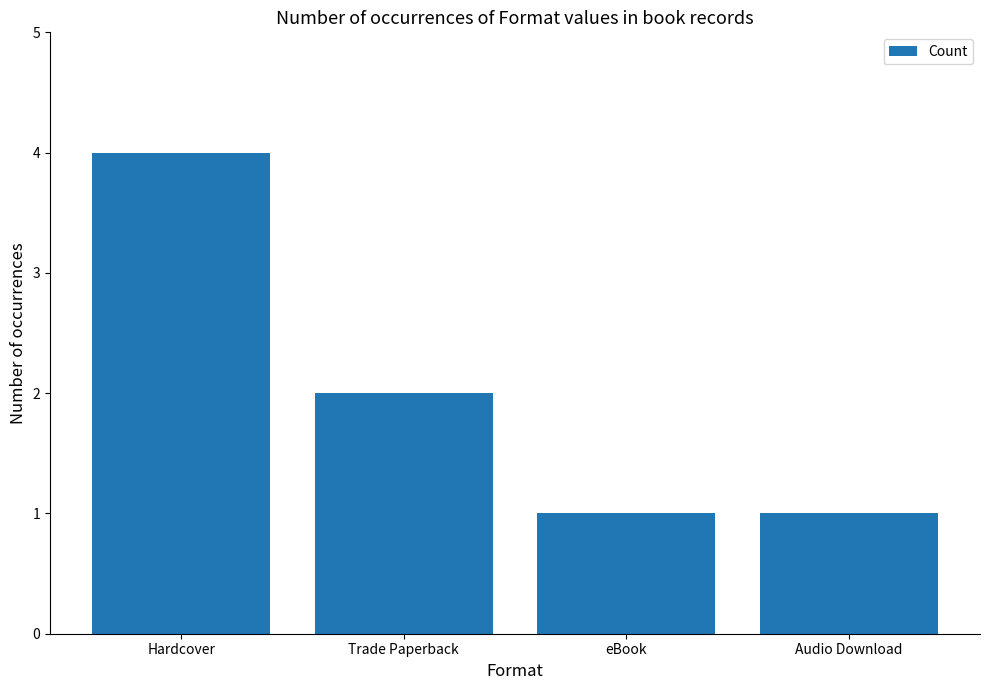

Which label corresponds to the largest value in the chart?

Hardcover